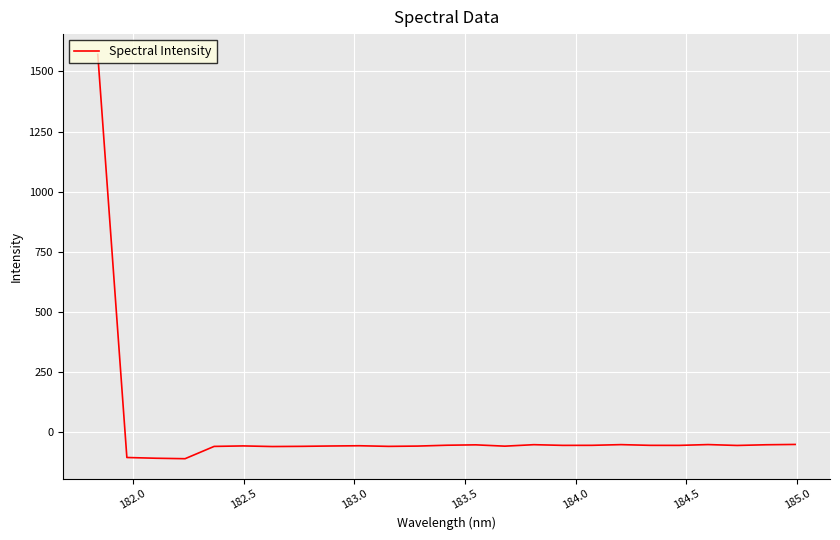

What is the difference between the maximum and minimum values?

1680.6